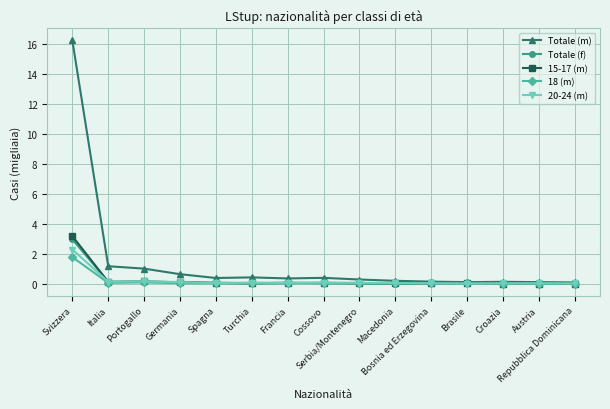

What is the label of the 11th point from the left?

Bosnia ed Erzegovina